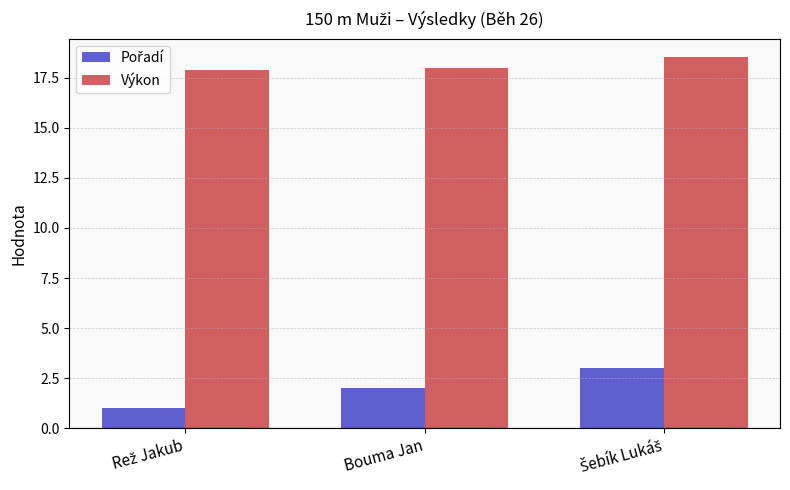

What is the difference between the highest and lowest values at Bouma Jan?

16.0